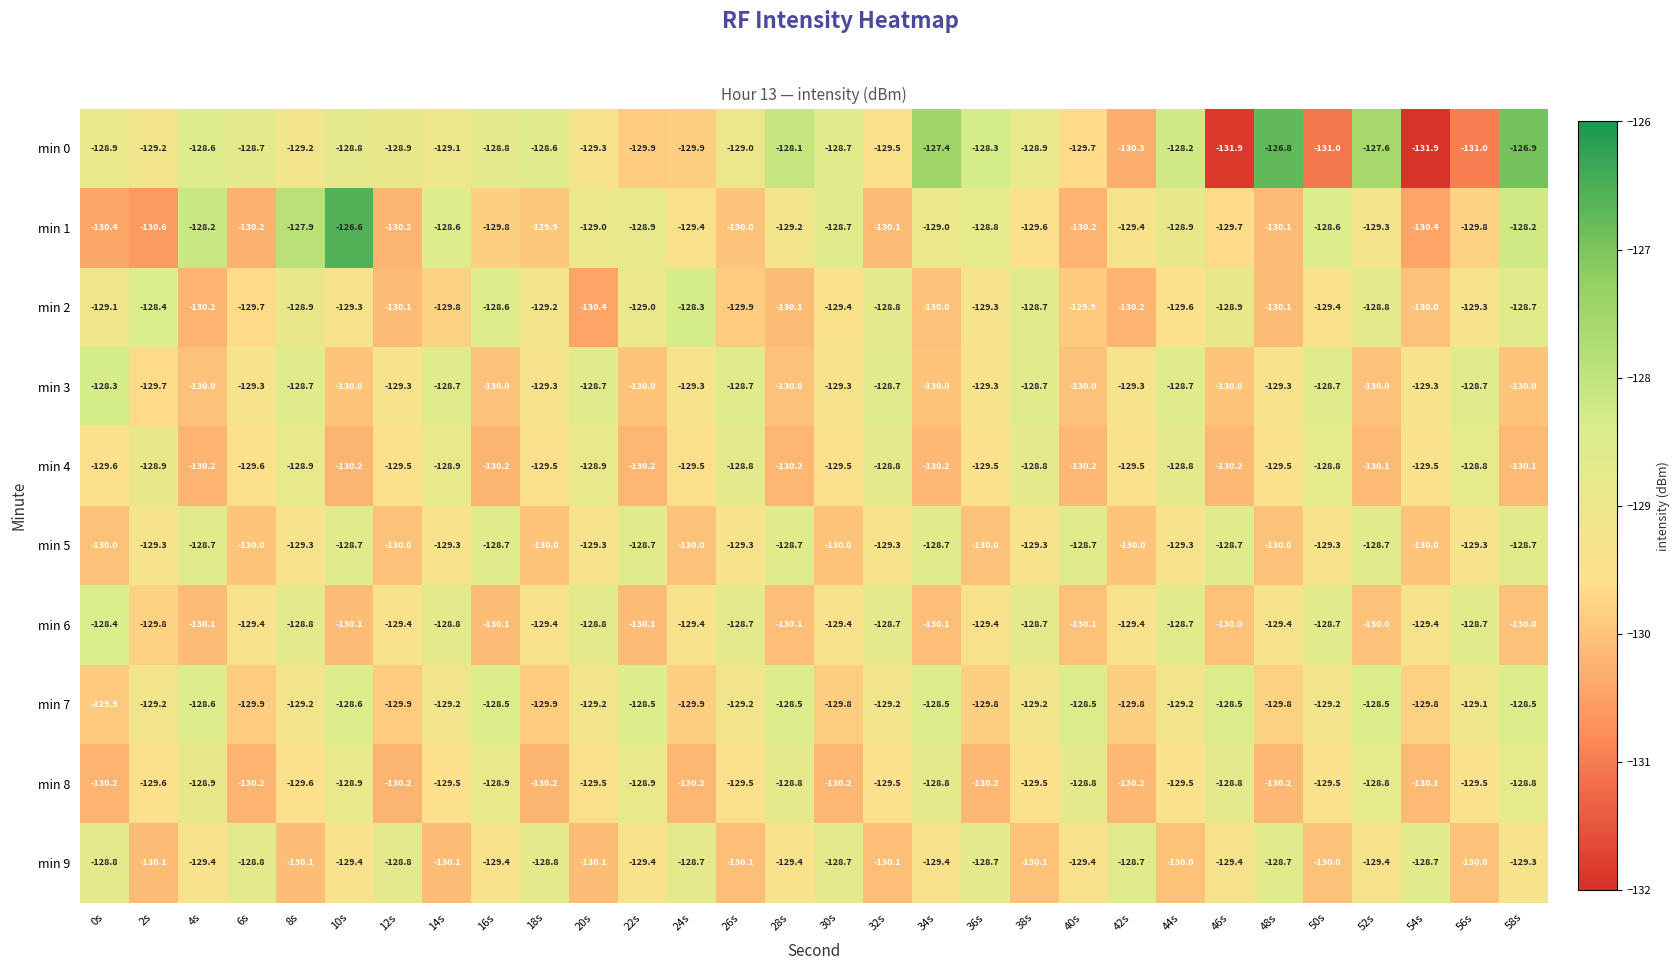

What is the sum of the min 1 values at 18s and 32s?

-260.0